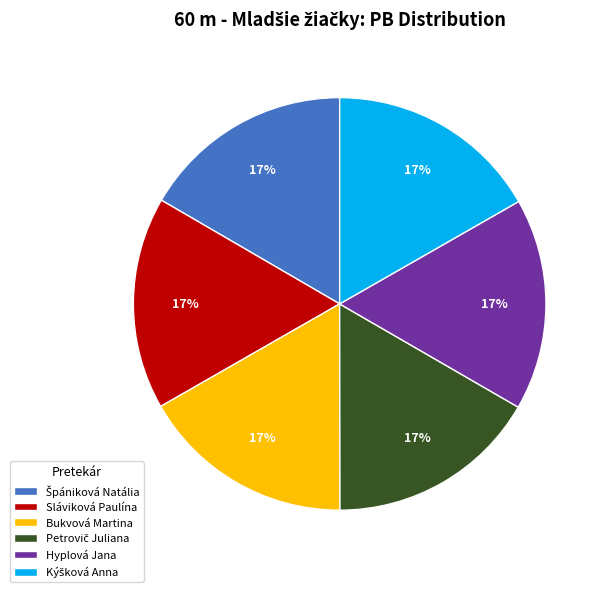

Is it true that Bukvová Martina is 25% of the pie?

False